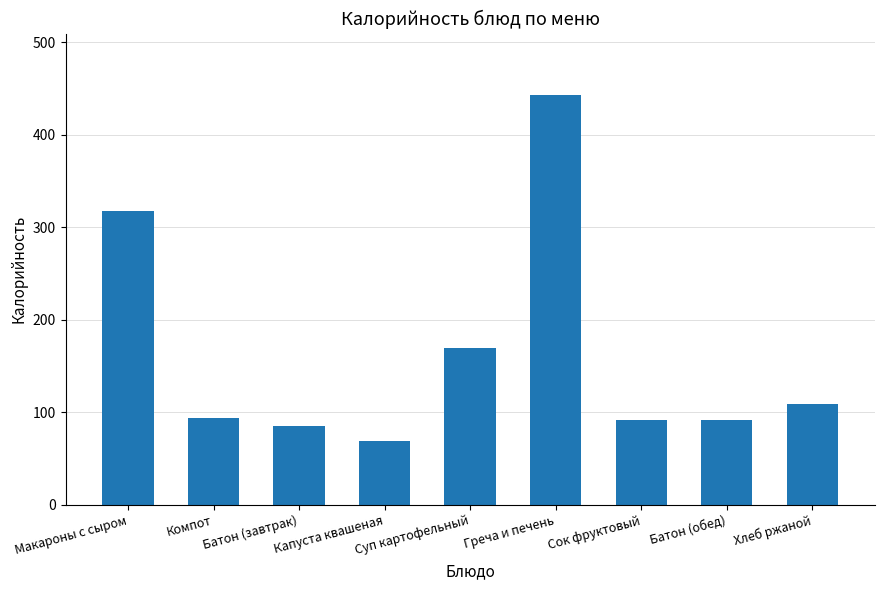

The value at Макароны с сыром is 131.2. True or false?

False